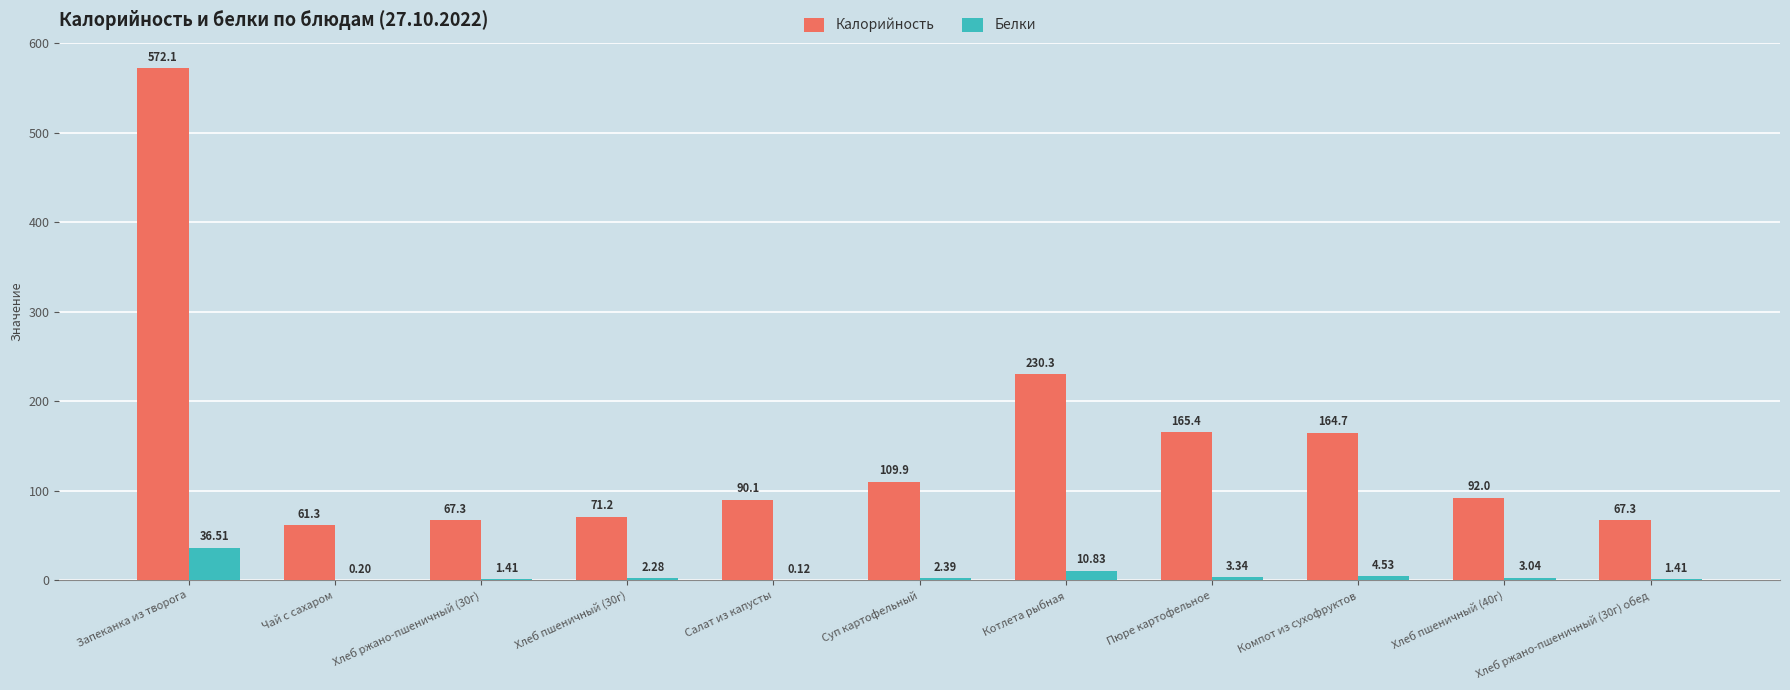

What is the sum of the Белки values at Чай с сахаром and Пюре картофельное?

3.5